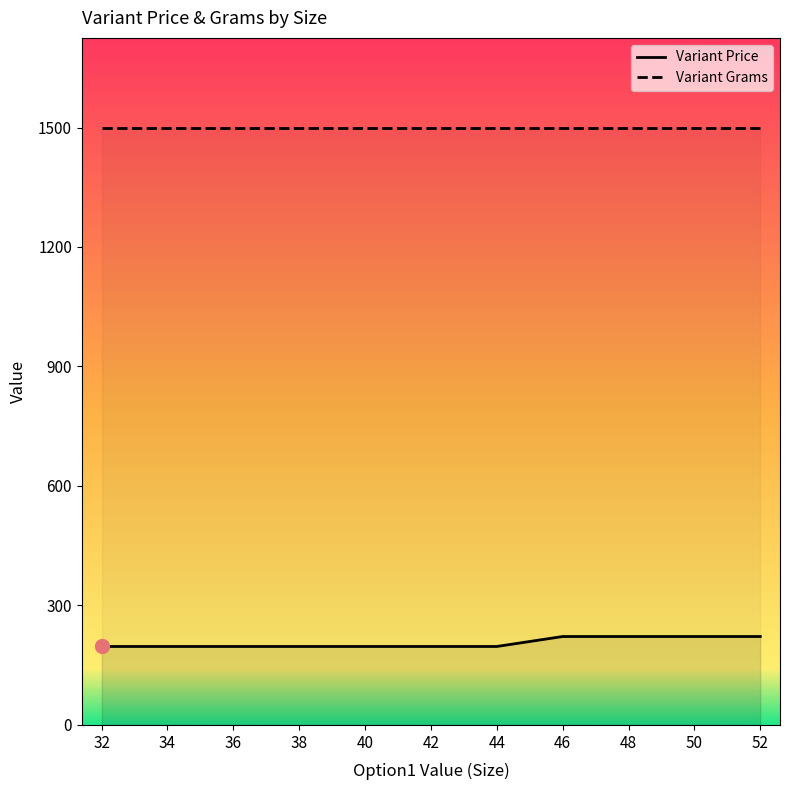

What are all the series names shown in the legend?

Variant Price, Variant Grams